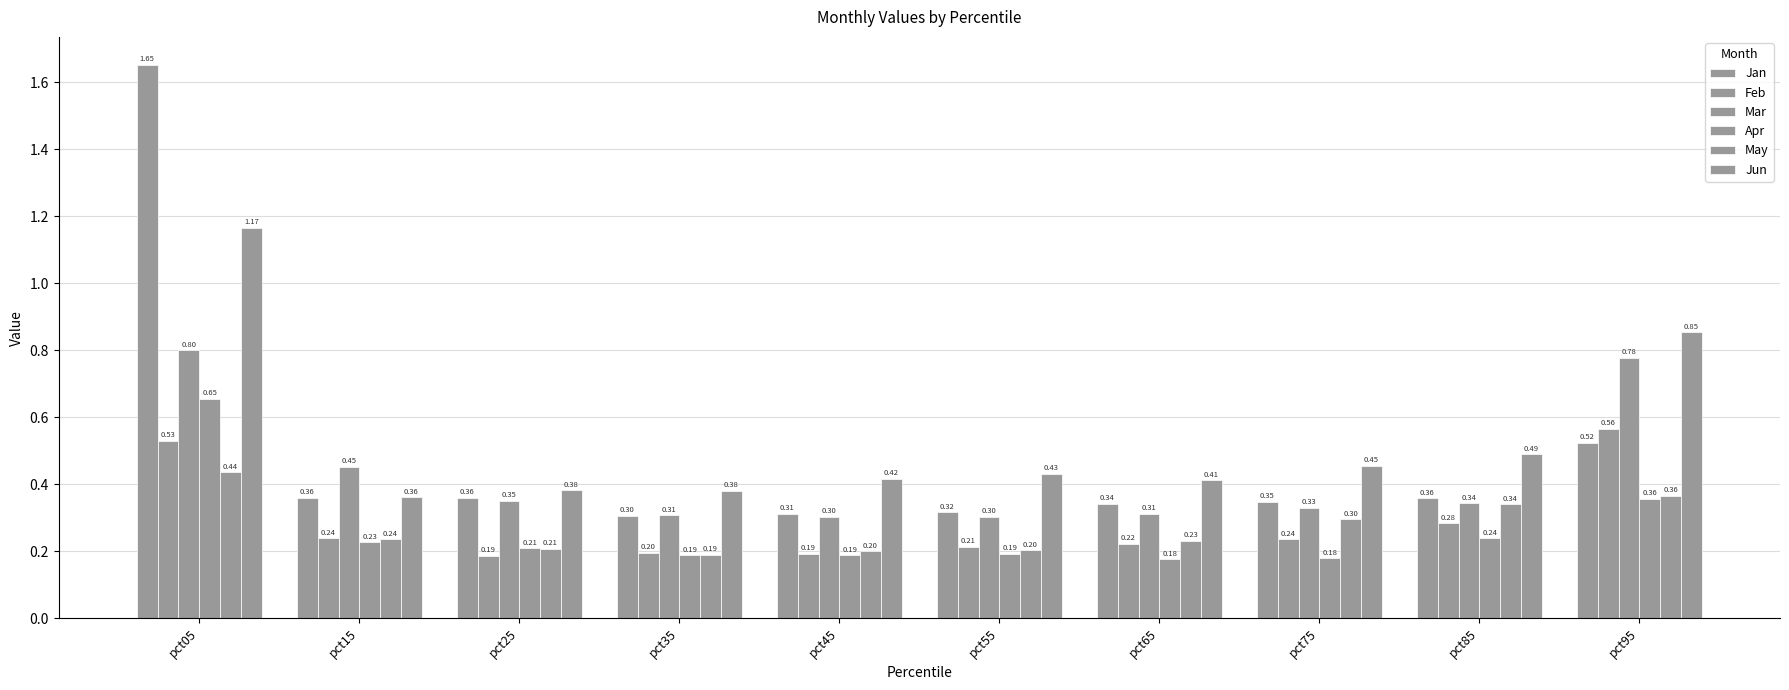

What is the sum of all May values?

2.7